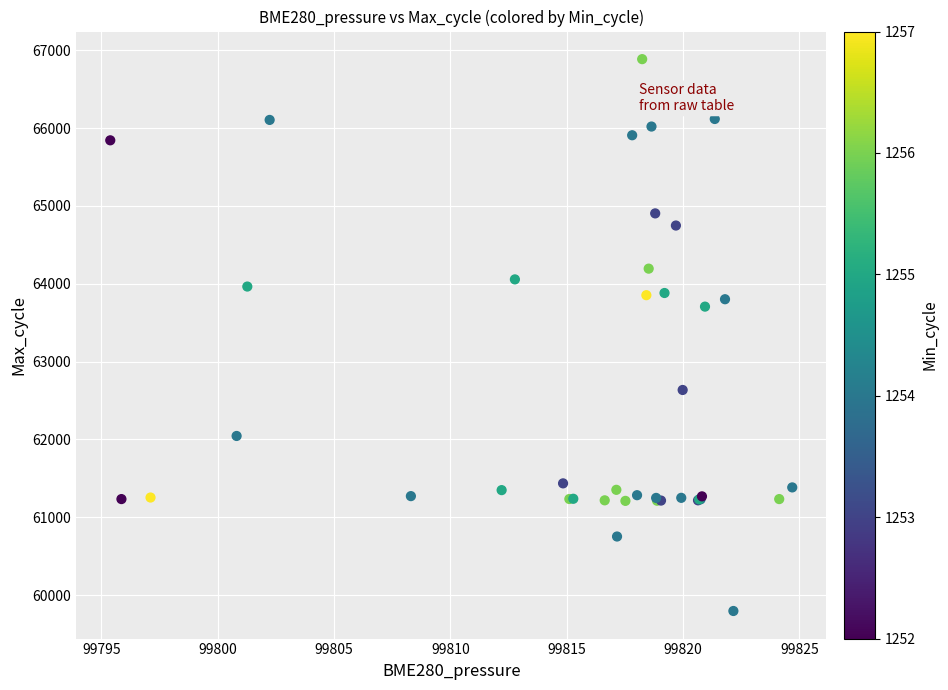

What Y value in the scatter plot is closest to 63341?

63707